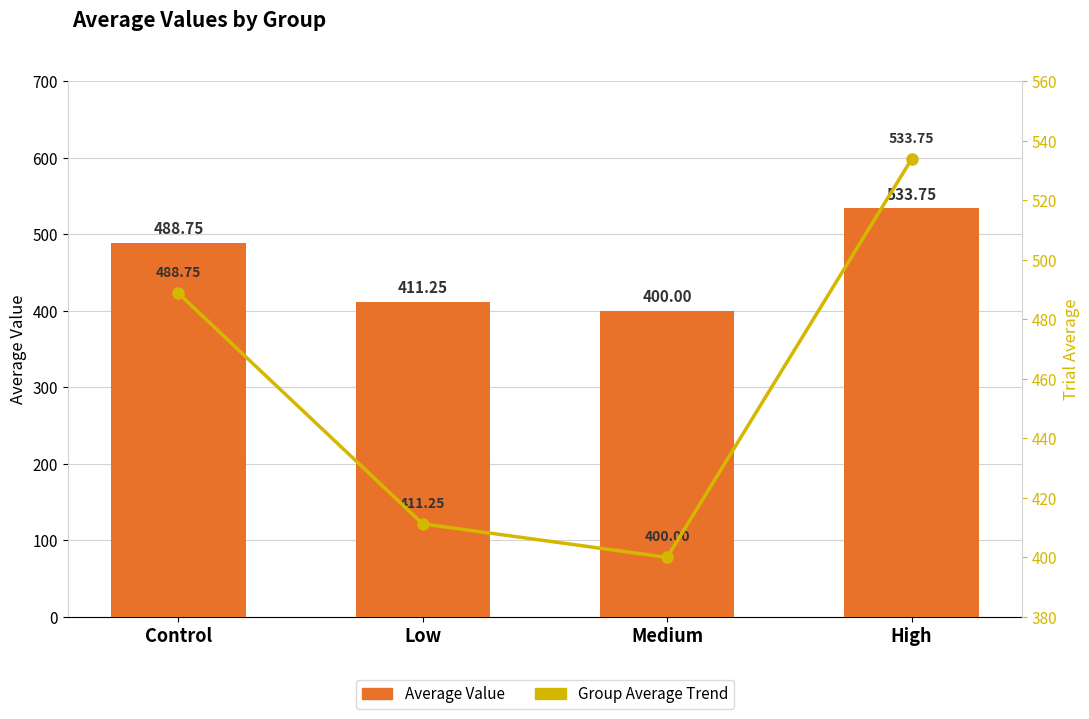

What position from the left is Control?

1